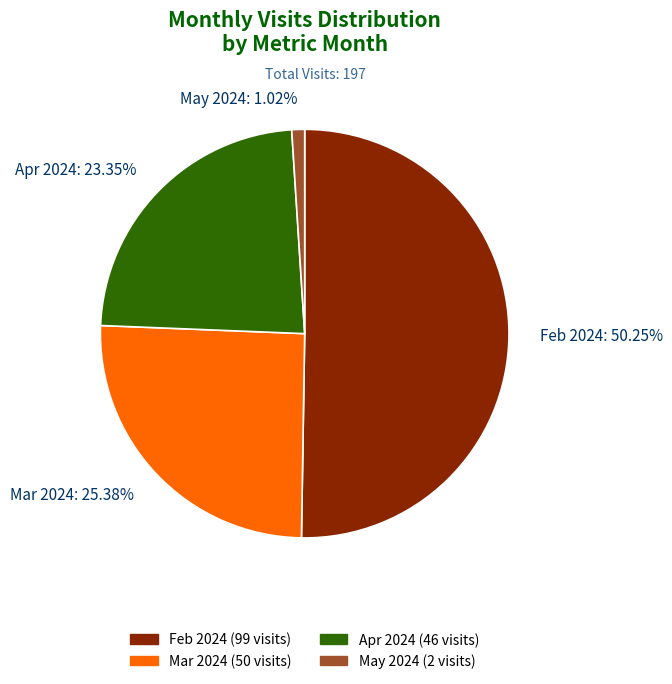

Does Feb 2024: 50.25% account for over 50% of the chart?

Yes